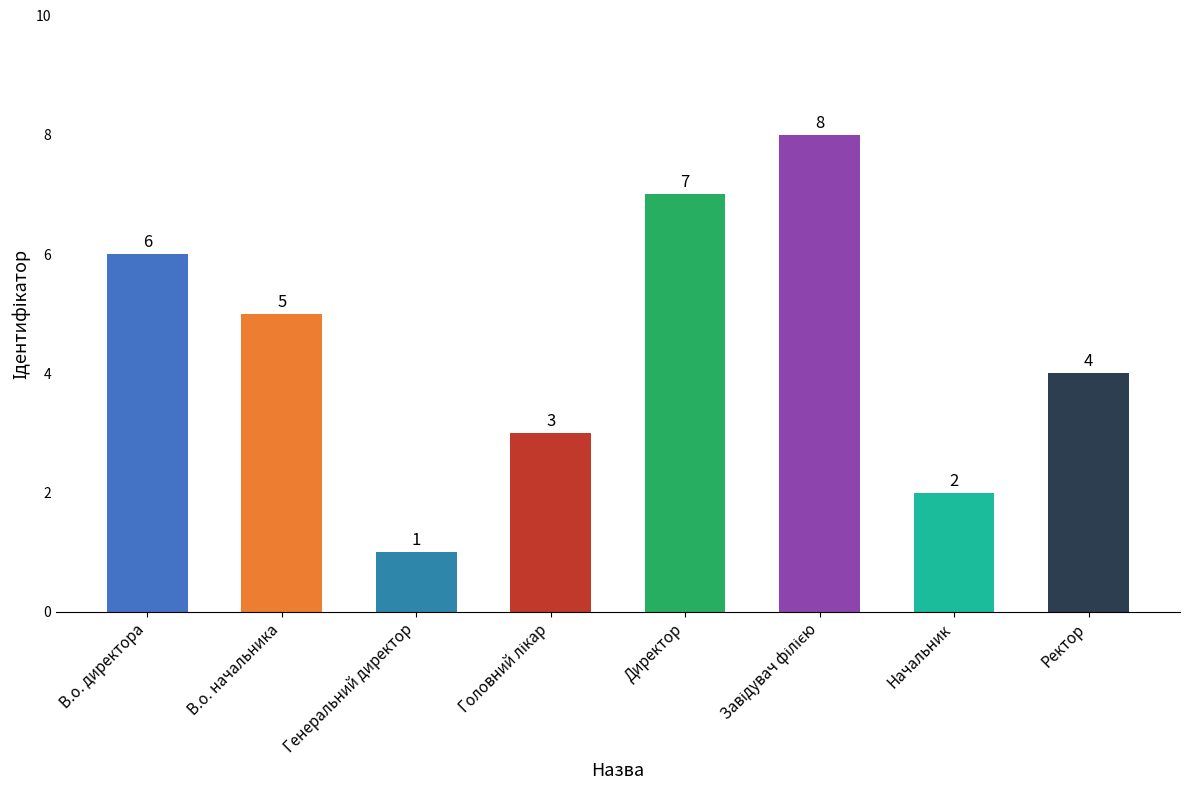

What is the difference between the second highest and minimum values?

6